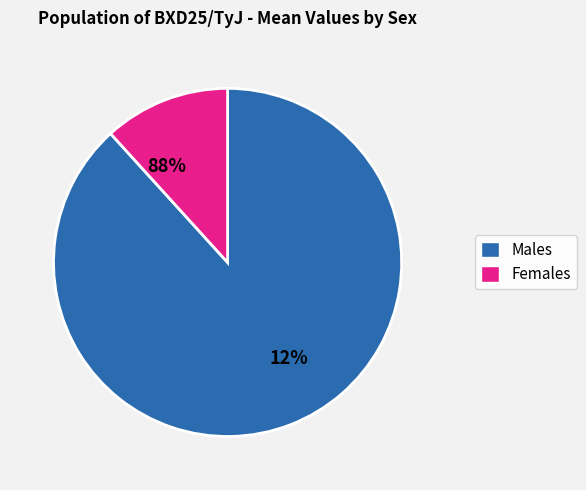

The Rosen1_f slice represents 10% of the pie. True or false?

False